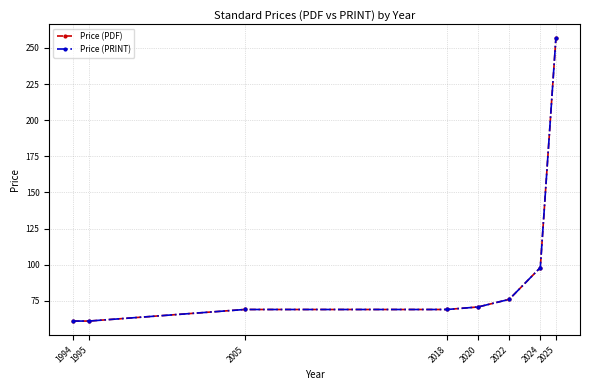

Which category has the lowest value in the Price (PRINT) series?

1994